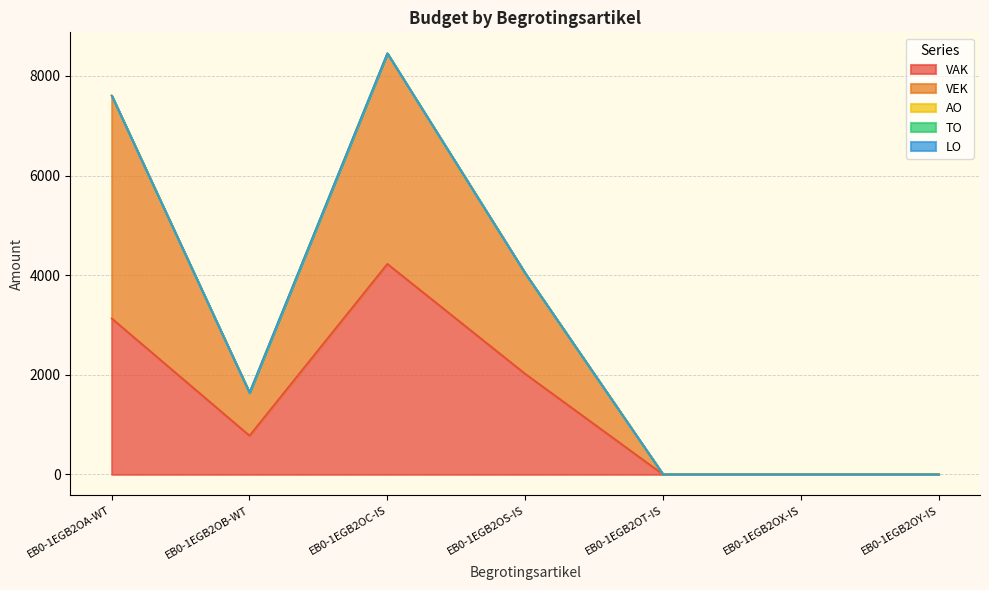

Which category has the highest value across all series?

EB0-1EGB2OA-WT